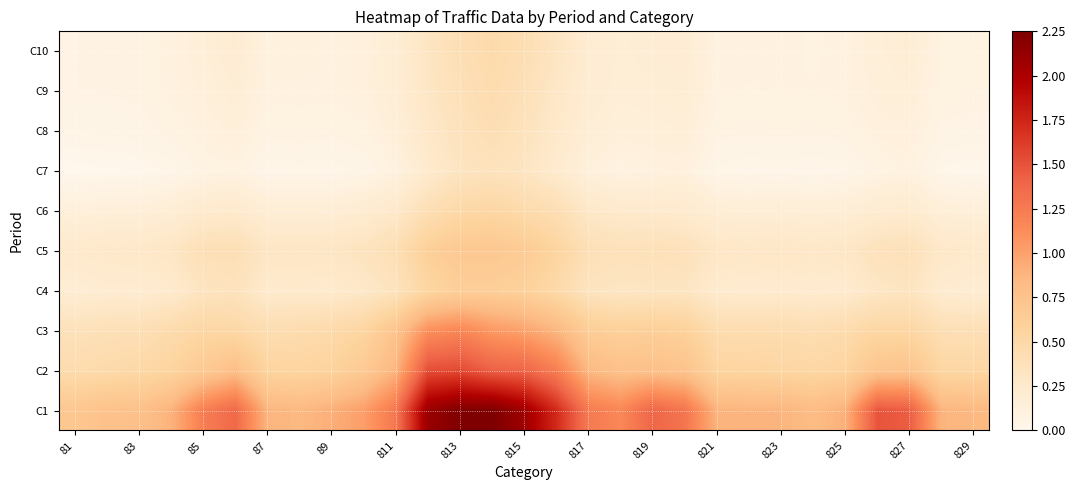

List the series in order of their peak value, highest first.

C1, C2, C3, C5, C4, C6, C10, C9, C8, C7